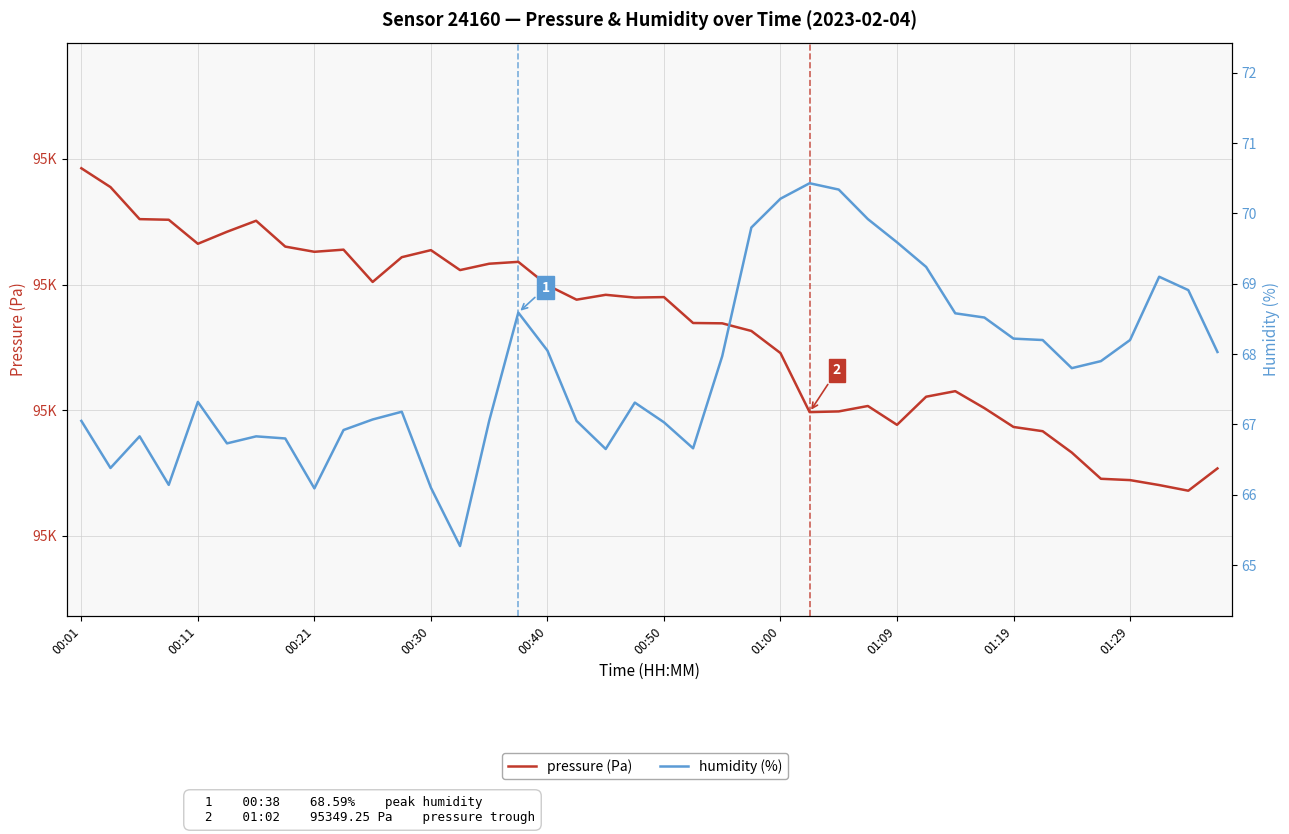

In pressure (Pa), how many points are higher than both neighbors (excluding endpoints)?

8